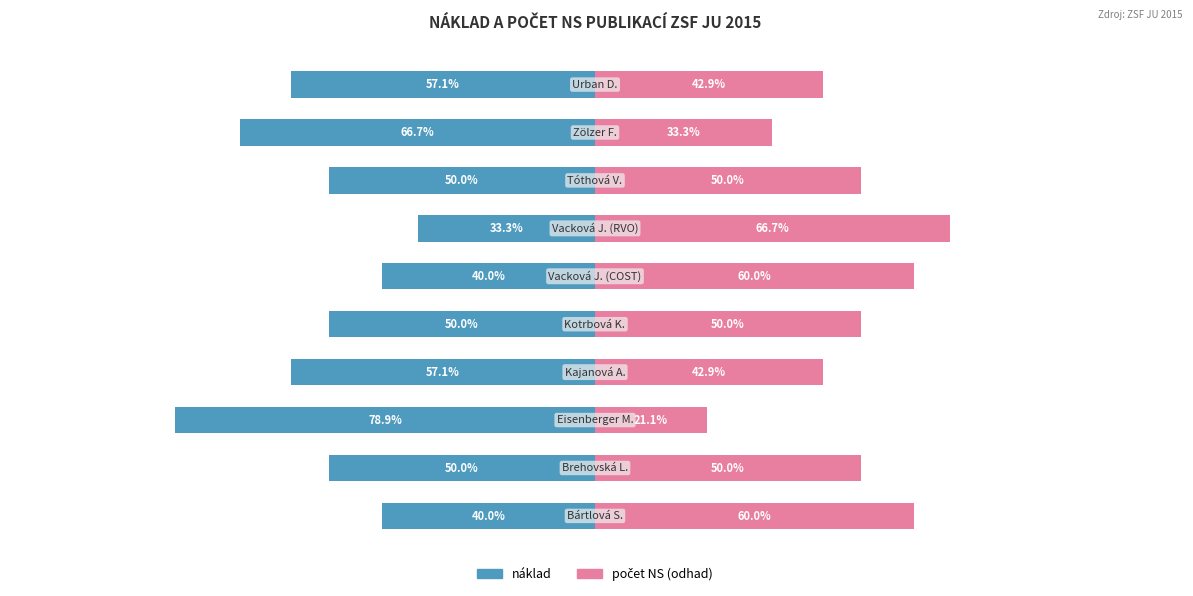

What is the difference between the maximum and minimum values in the počet NS (odhad) series?

45.6